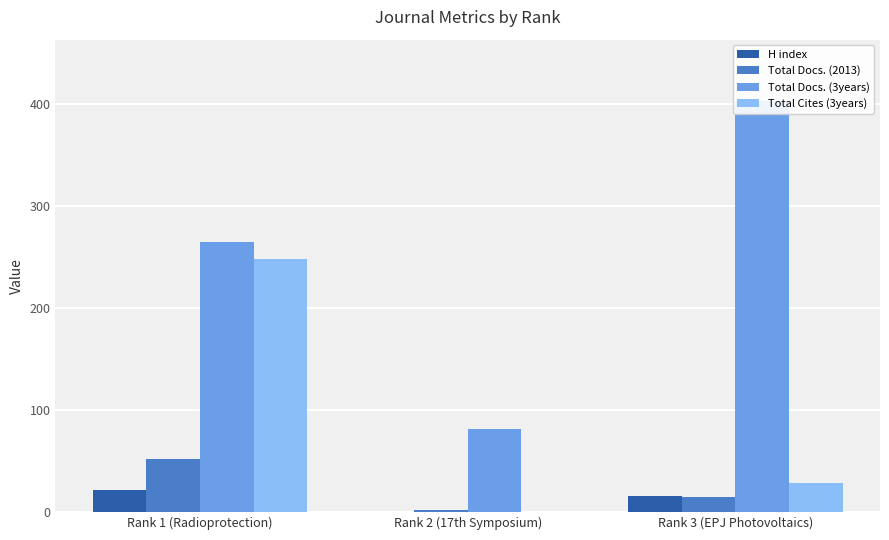

Count the number of data series in this chart.

4